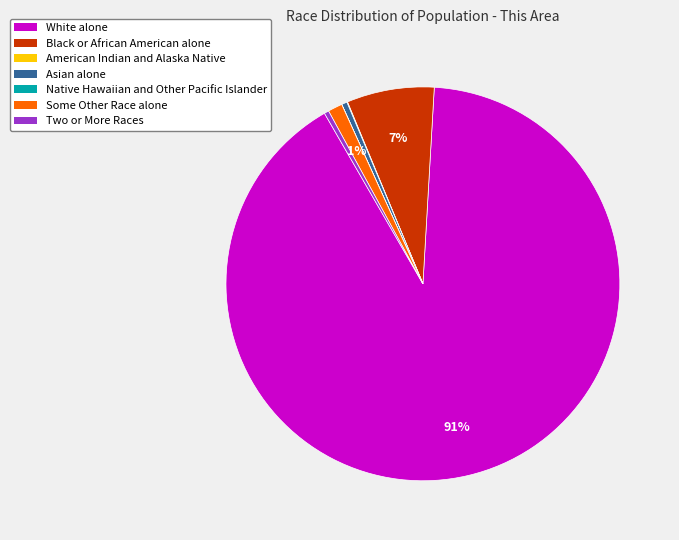

The Two or More Races slice represents 0% of the pie. True or false?

True